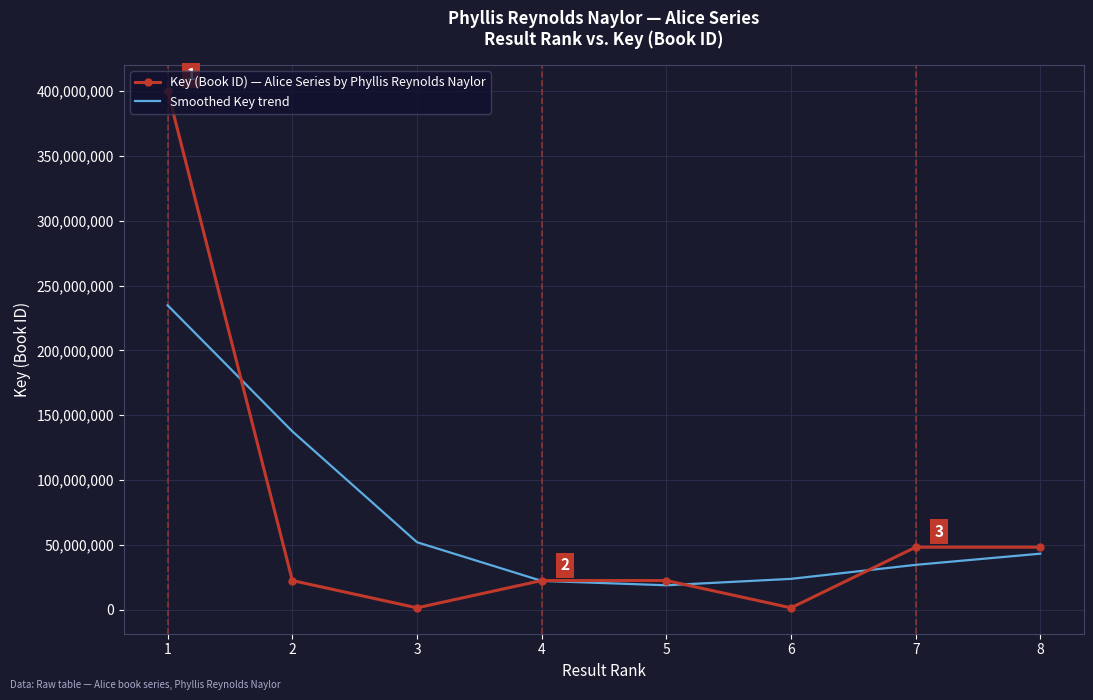

True or false: Smoothed Key trend has more than 0 points higher than both neighbors.

False